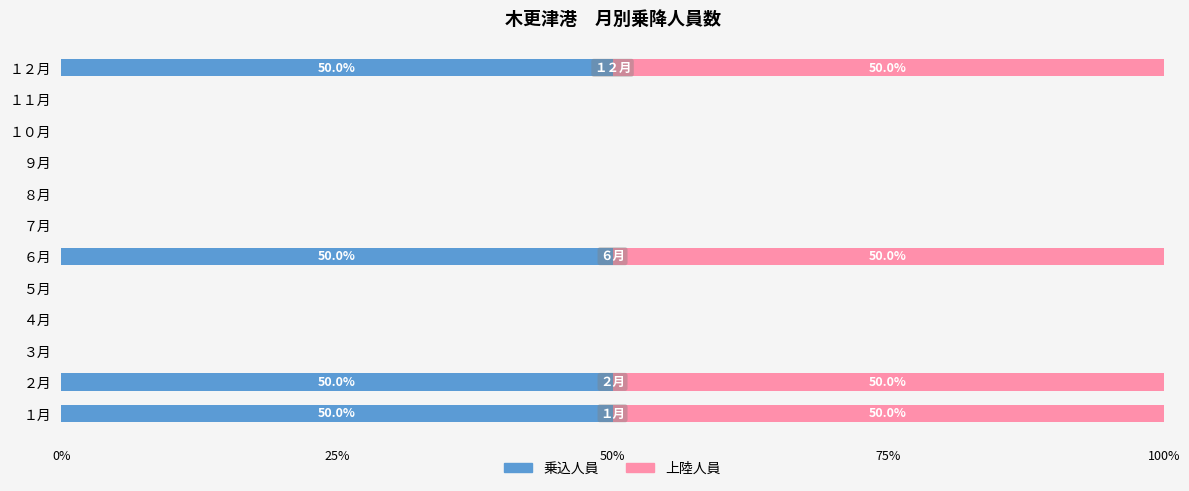

The value of 乗込人員 at ６月 is 50. True or false?

True